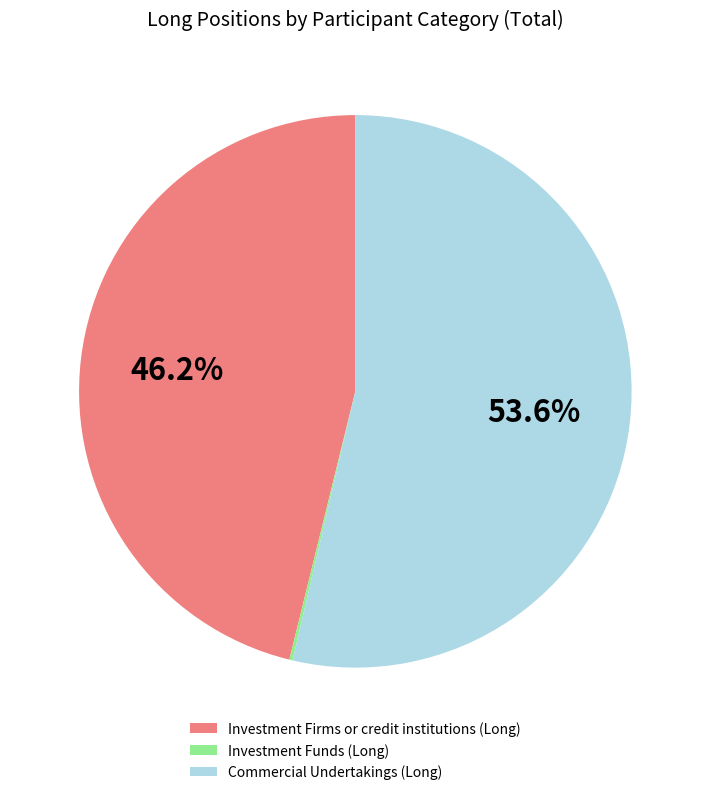

Do Investment Firms or credit institutions (Long) and Commercial Undertakings (Long) together represent more than half of the pie?

Yes